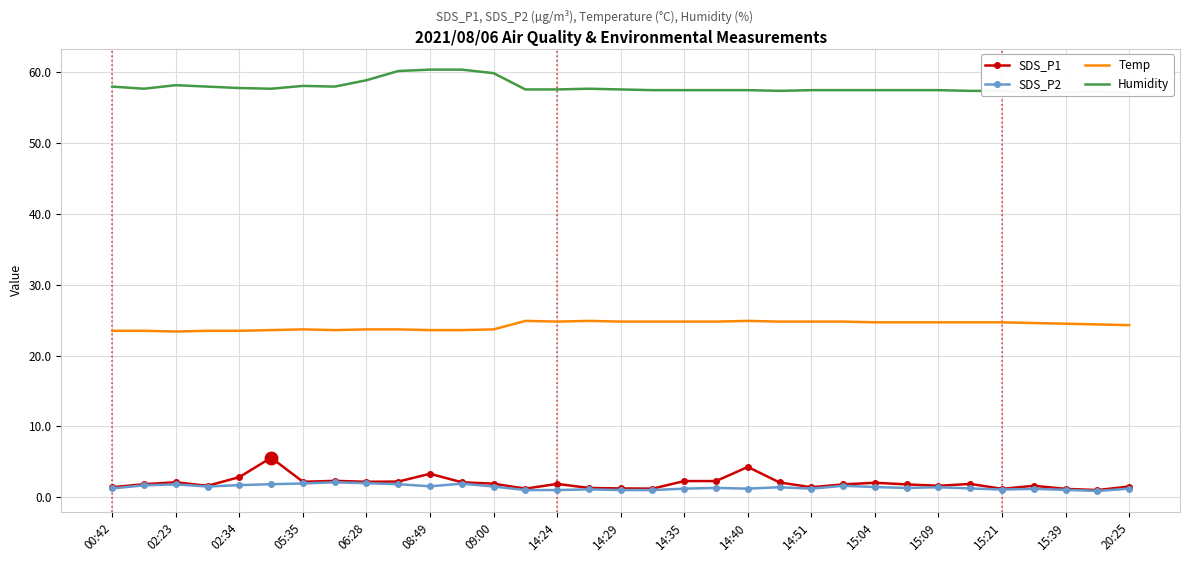

What is the label of the 10th point from the right?

23